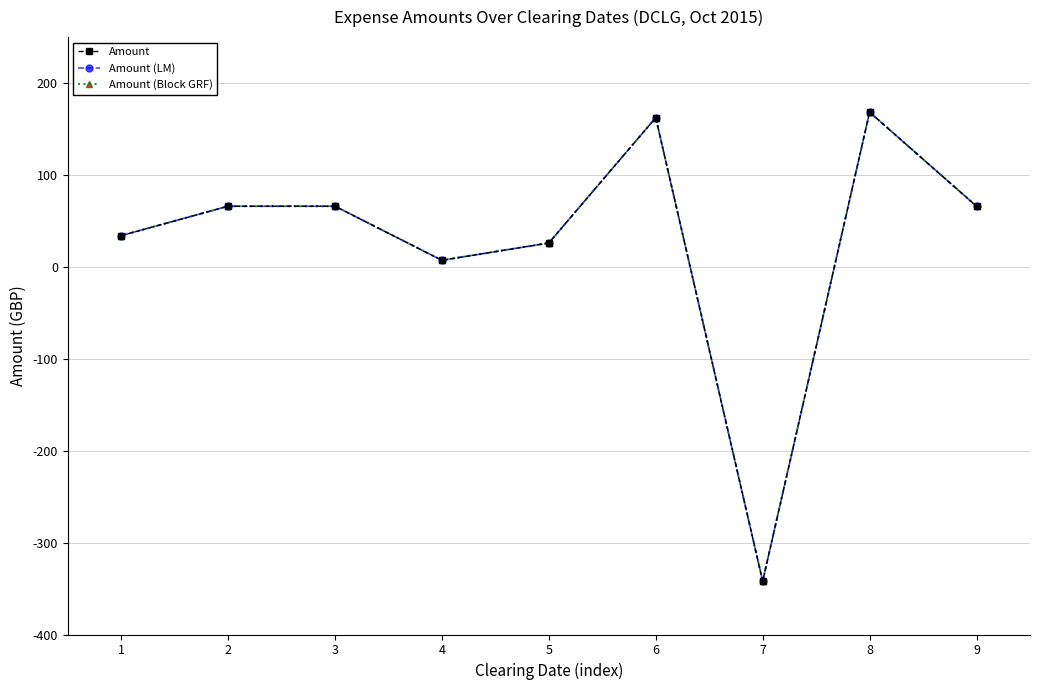

What is the difference between the second highest and second lowest values in the Amount (LM) series?

155.1